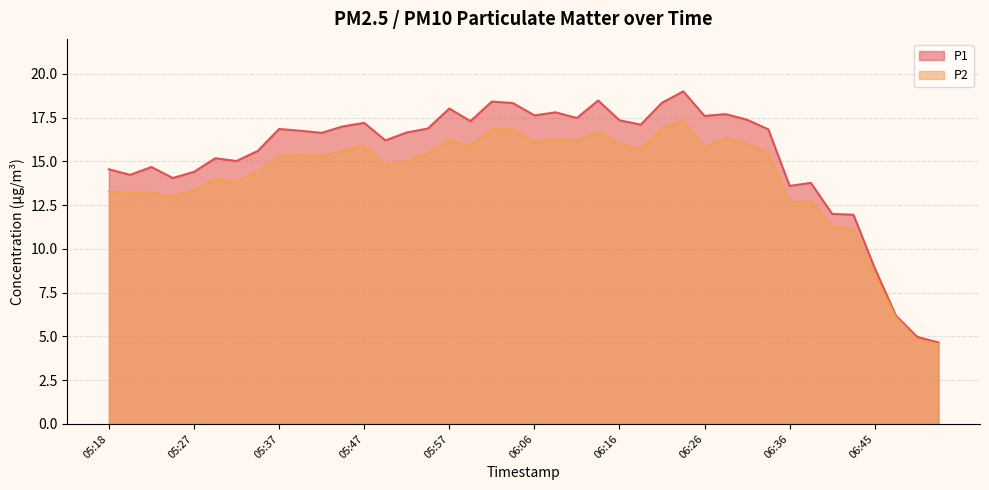

What is the difference between the highest and lowest values at 06:26?

1.8